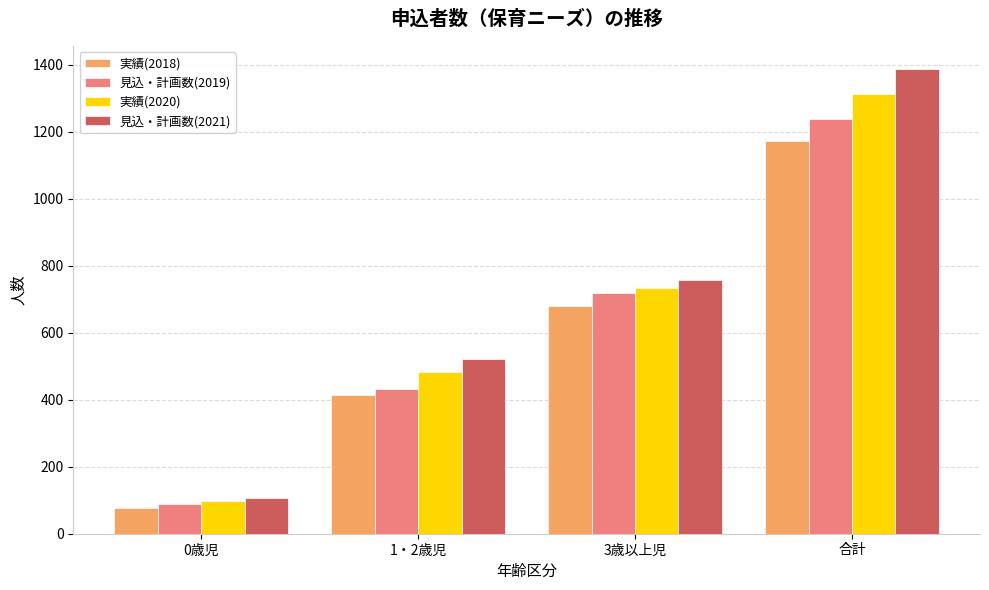

What is the difference between the 実績(2018) values at 合計 and 3歳以上児?

492